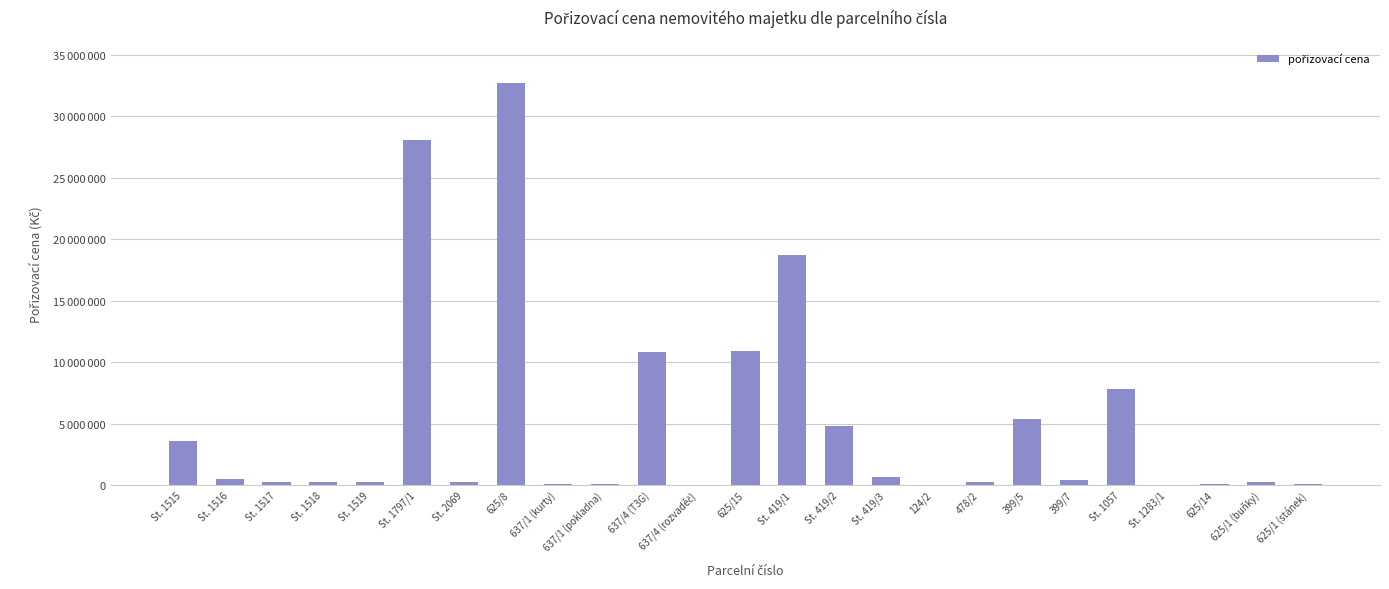

Which label corresponds to the largest value in the chart?

625/8